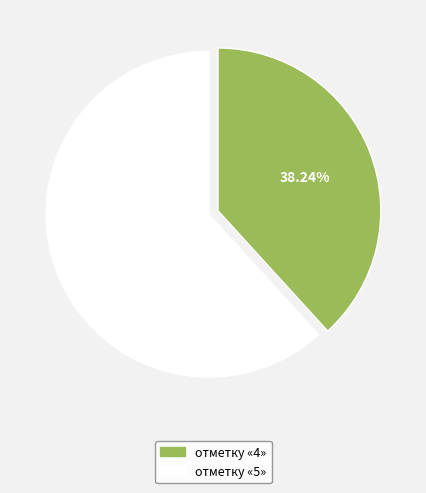

Does отметку «5» account for over 50% of the chart?

Yes